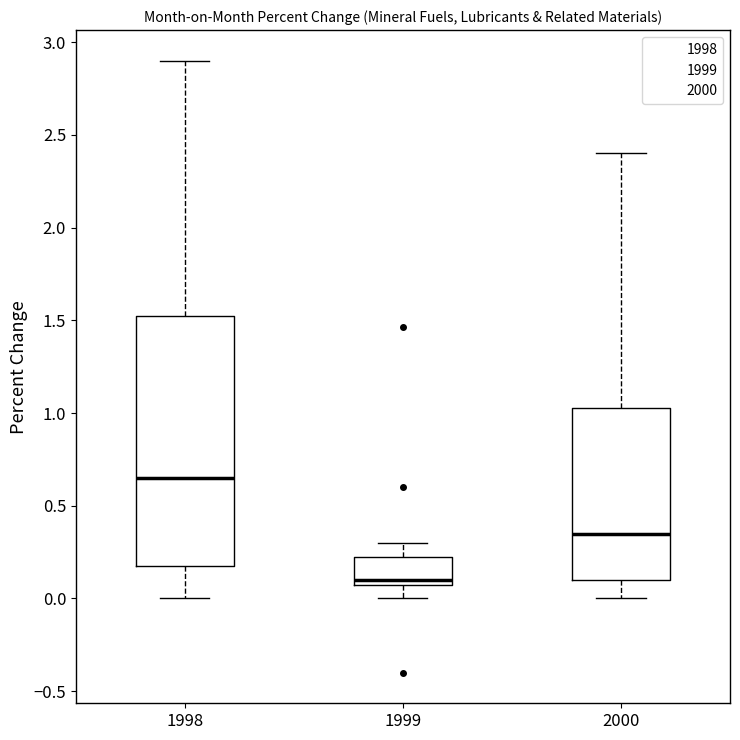

Which box's median line is the highest?

1998